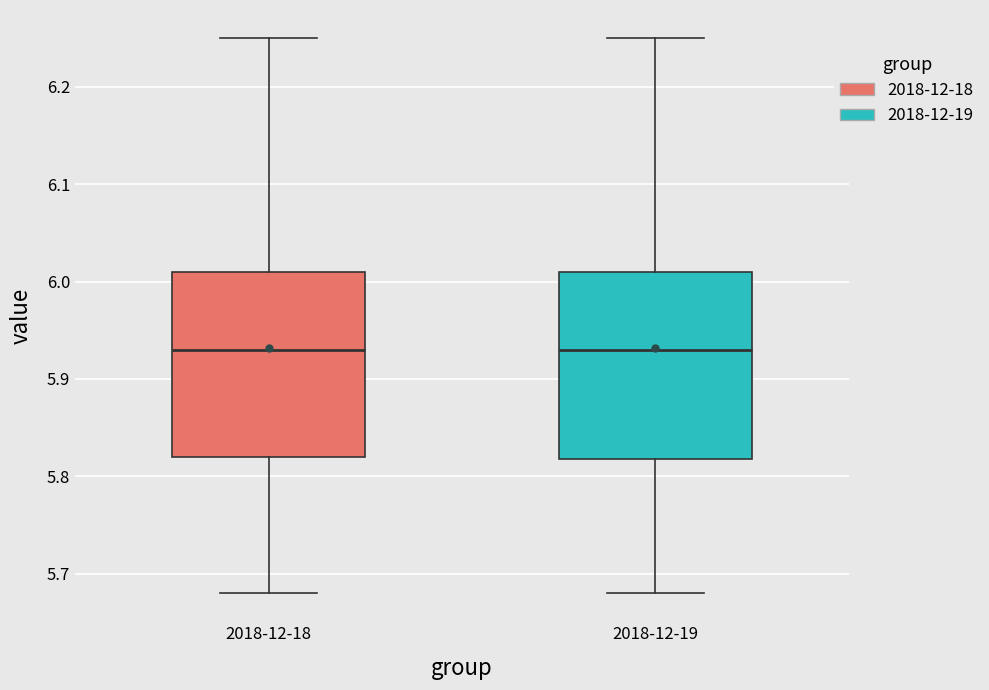

Reading left to right, read every box against the y-axis: the position of its median line, the range the box covers, and the ends of its whiskers. The values are not printed on the chart, so give them approximately, as read against the axis.

2018-12-18: median 5.93, box 5.82 to 6.01, whiskers 5.68 to 6.25
2018-12-19: median 5.93, box 5.82 to 6.01, whiskers 5.68 to 6.25